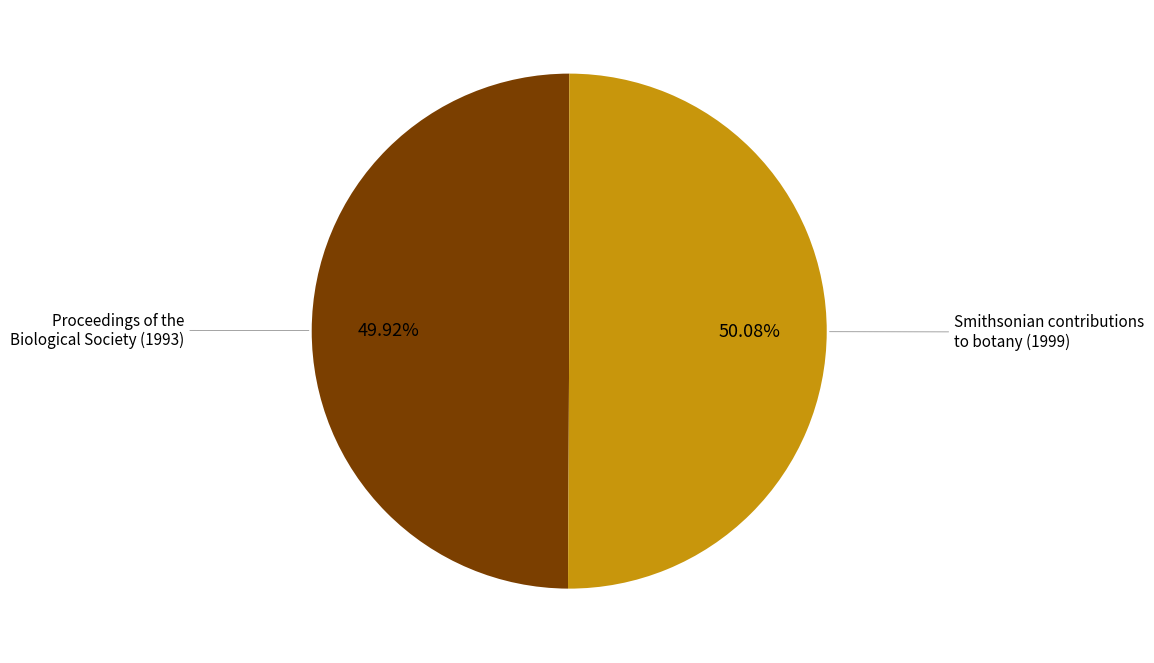

Is there a majority slice in this chart?

Yes